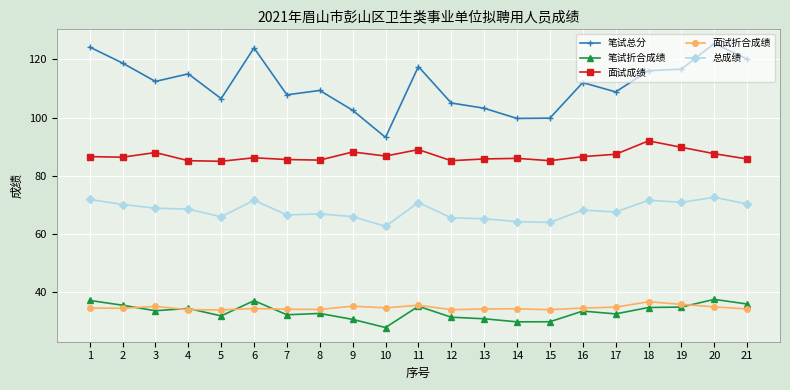

What is the value of the 笔试总分 point at the 12th from the left?

105.0